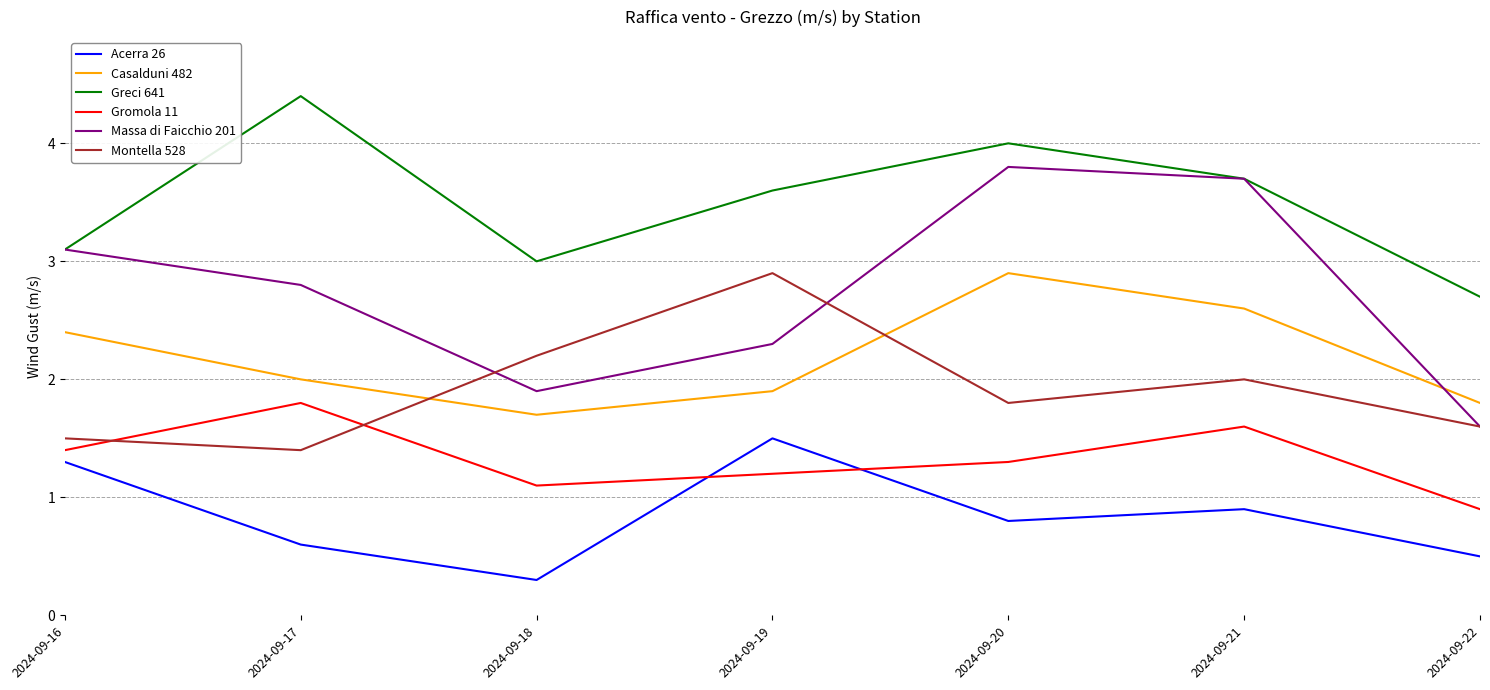

What is the maximum value shown in the chart?

4.4